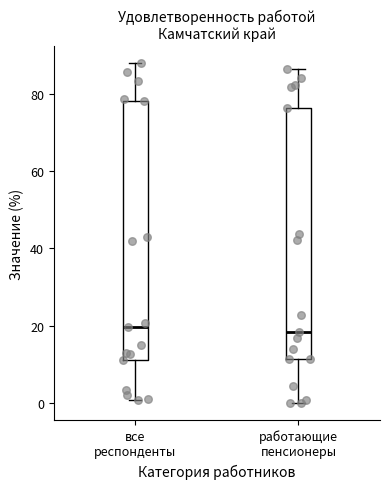

Where does the median line of the box for работающие пенсионеры sit on the y-axis? The values are not printed on the chart, so give them approximately, as read against the axis.

18